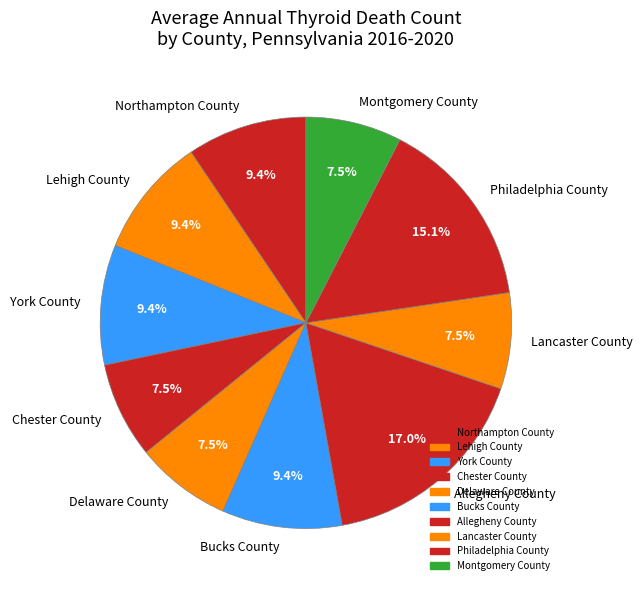

Does Montgomery County account for over 50% of the chart?

No